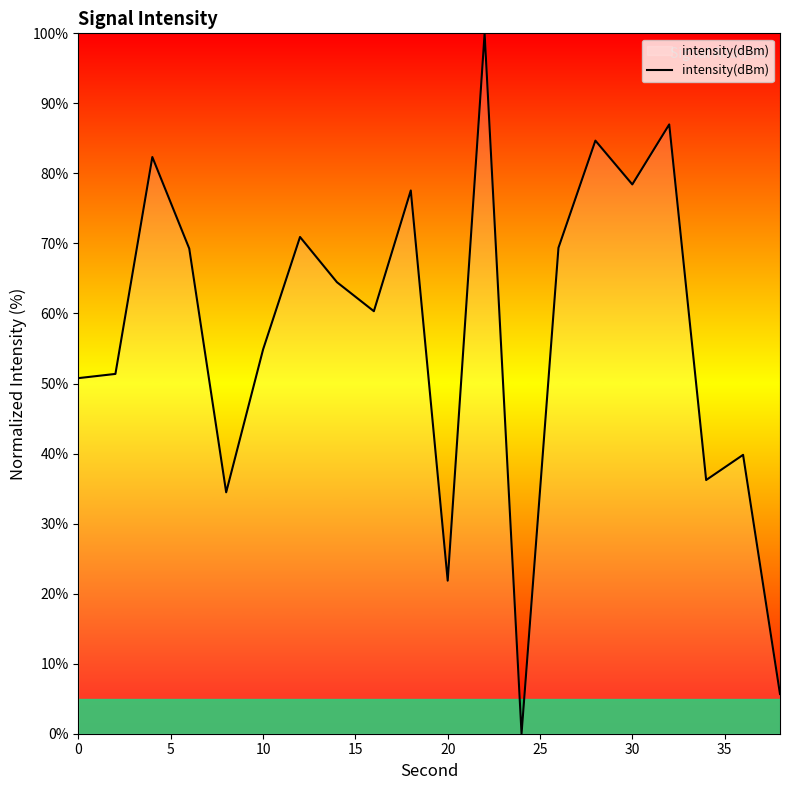

What is the maximum value shown in the chart?

100.0